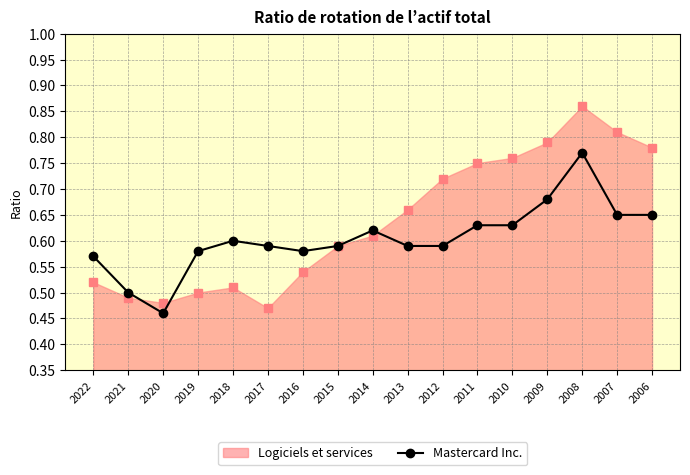

At which category does Mastercard Inc. reach its first local valley?

2020